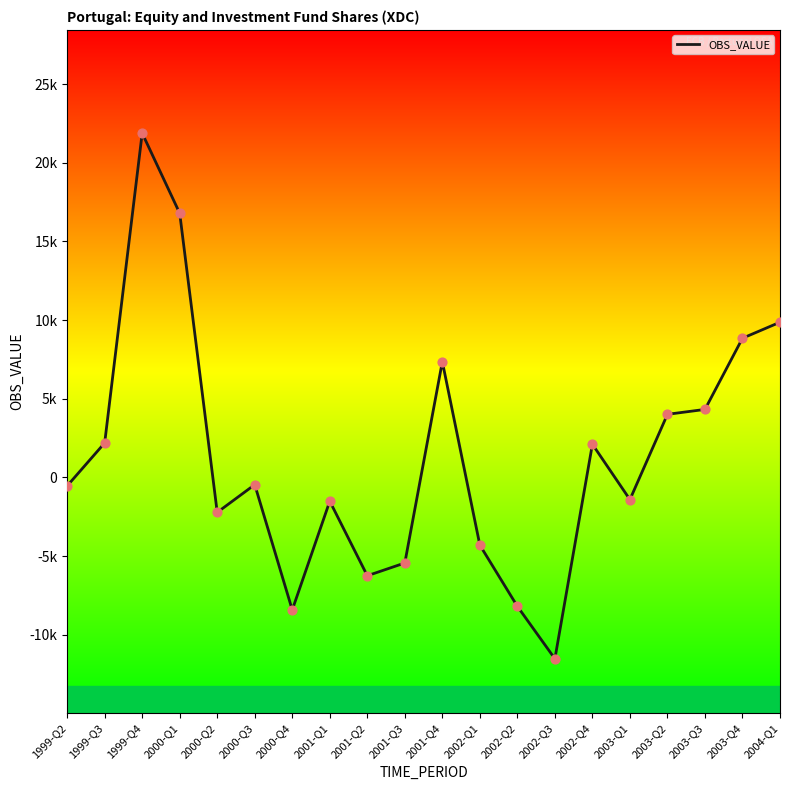

Which has a higher value, 2002-Q1 or 2003-Q2?

2003-Q2